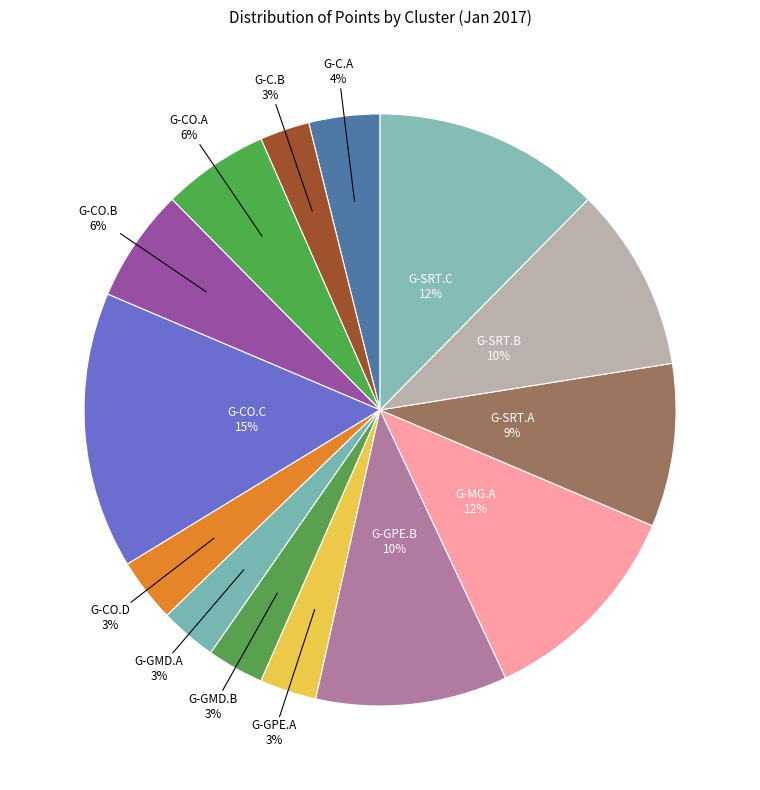

How many slices are in this pie chart?

14